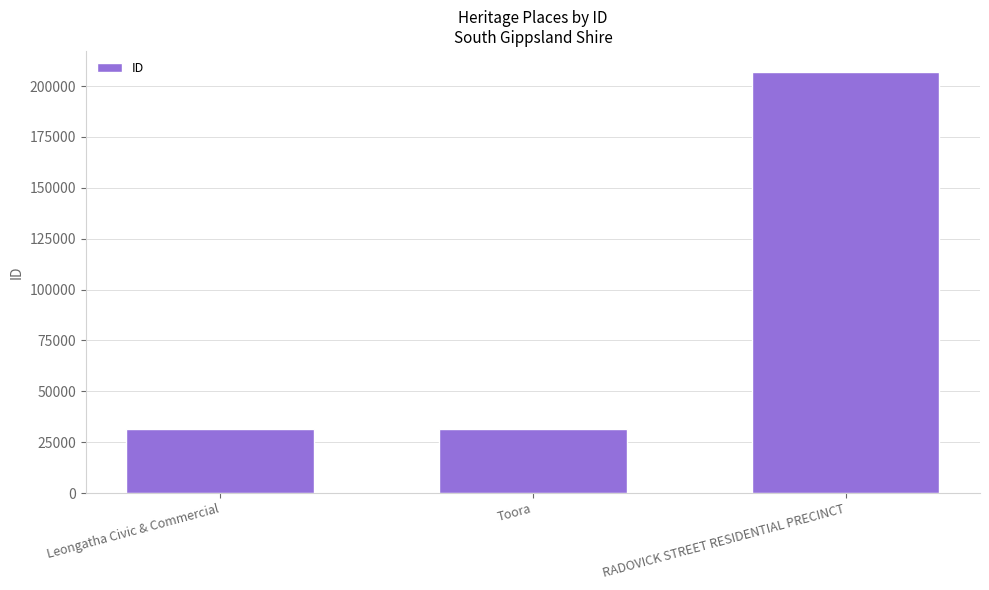

Approximately how many times larger is the value at RADOVICK STREET RESIDENTIAL PRECINCT compared to Leongatha Civic & Commercial?

6.6